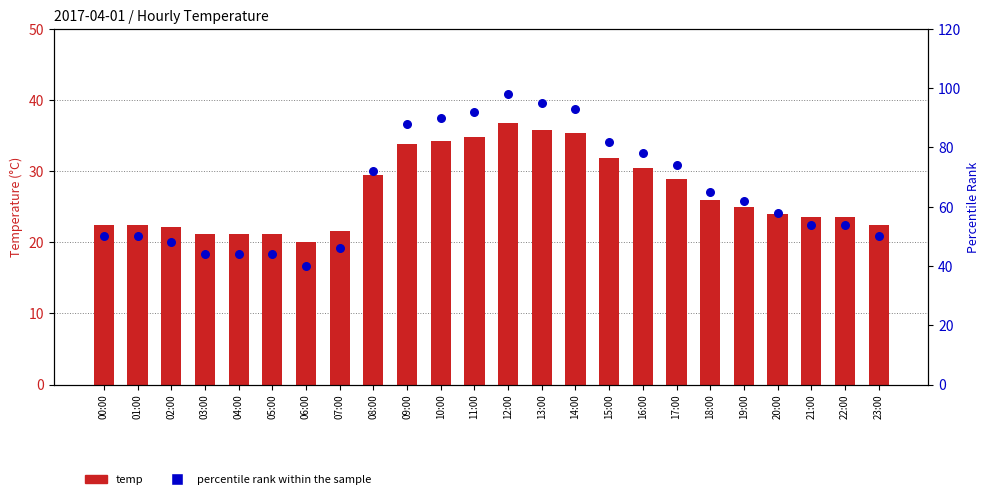

Is the value of percentile rank within the sample at 18:00 greater than the value of temp at 18:00?

Yes